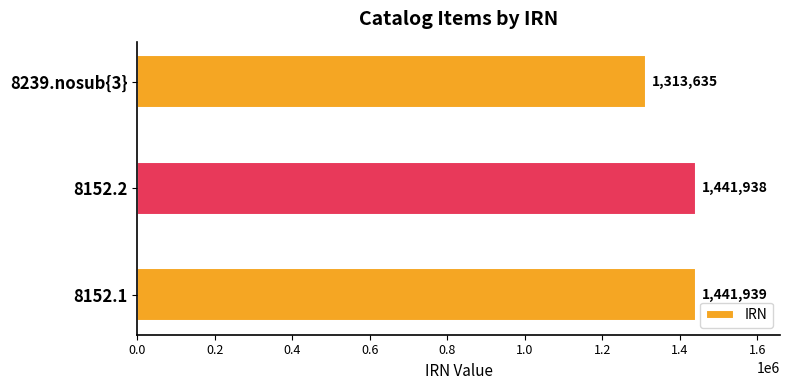

The chart shows a value of 1441938 at 8152.2. True or false?

True